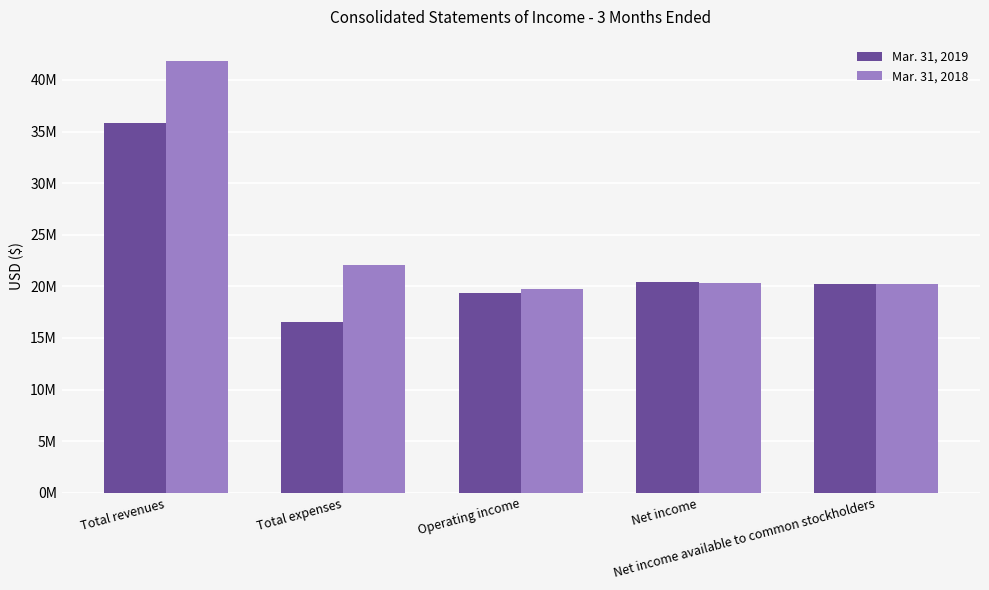

What is the sum of all Mar. 31, 2019 values?

112393000